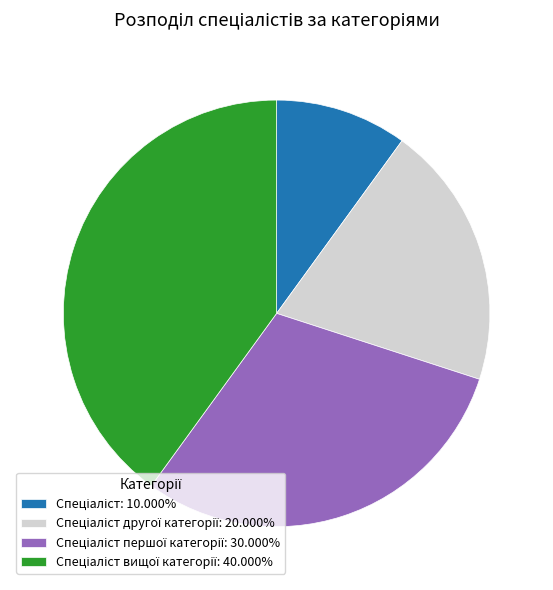

To the nearest percent, what is the difference between the largest and smallest slice percentages?

30%